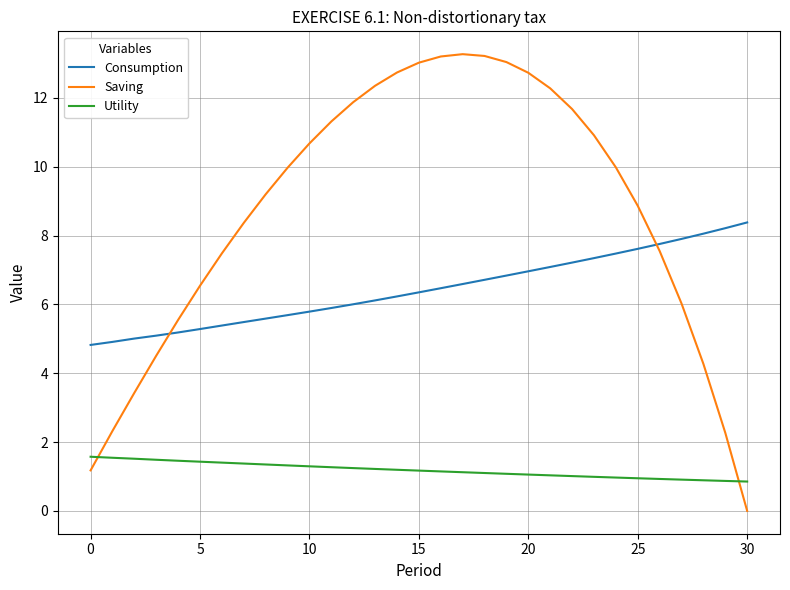

How many lines are shown in the chart?

3